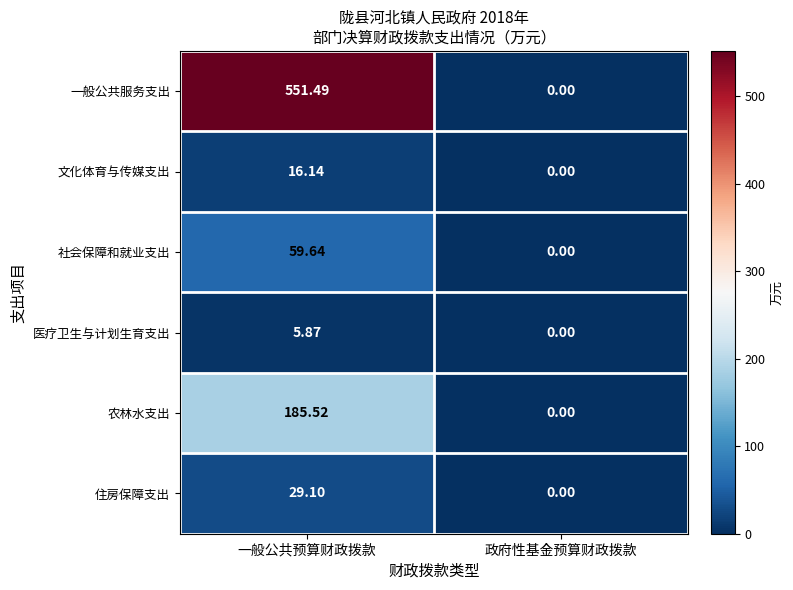

At which label does 社会保障和就业支出 reach its minimum?

政府性基金预算财政拨款